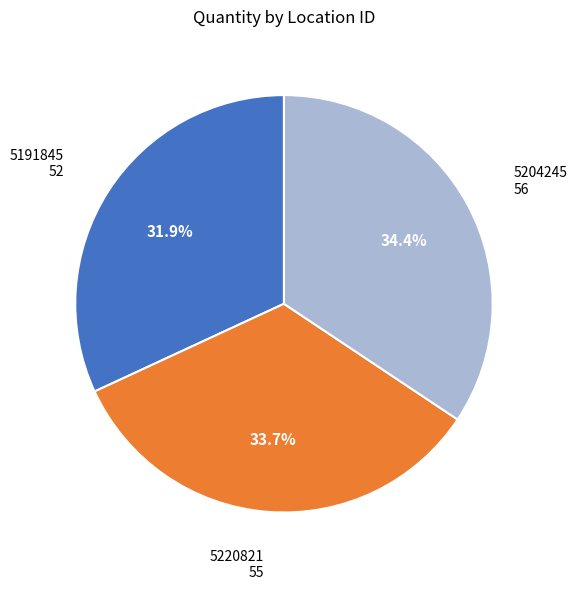

Between 5220821 and 5191845, which is larger?

5220821